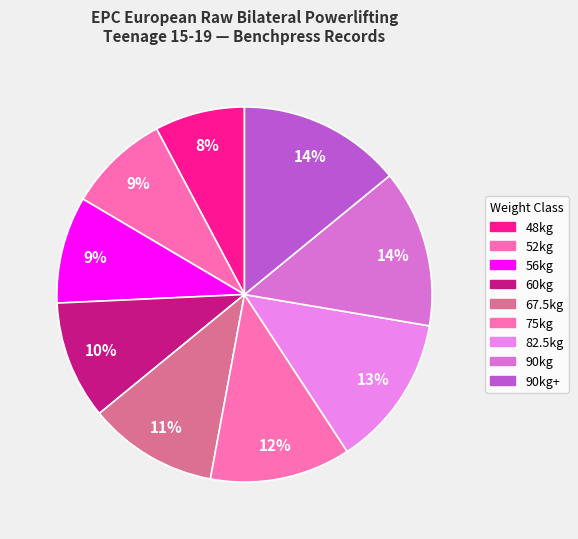

Count the number of slices in the pie.

9